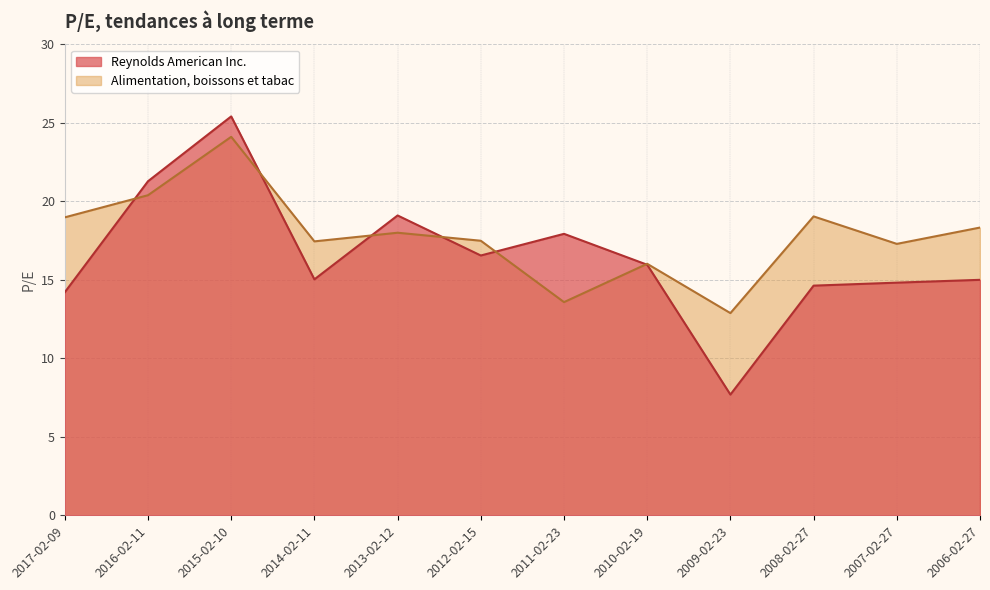

What is the maximum value for Alimentation, boissons et tabac?

24.1